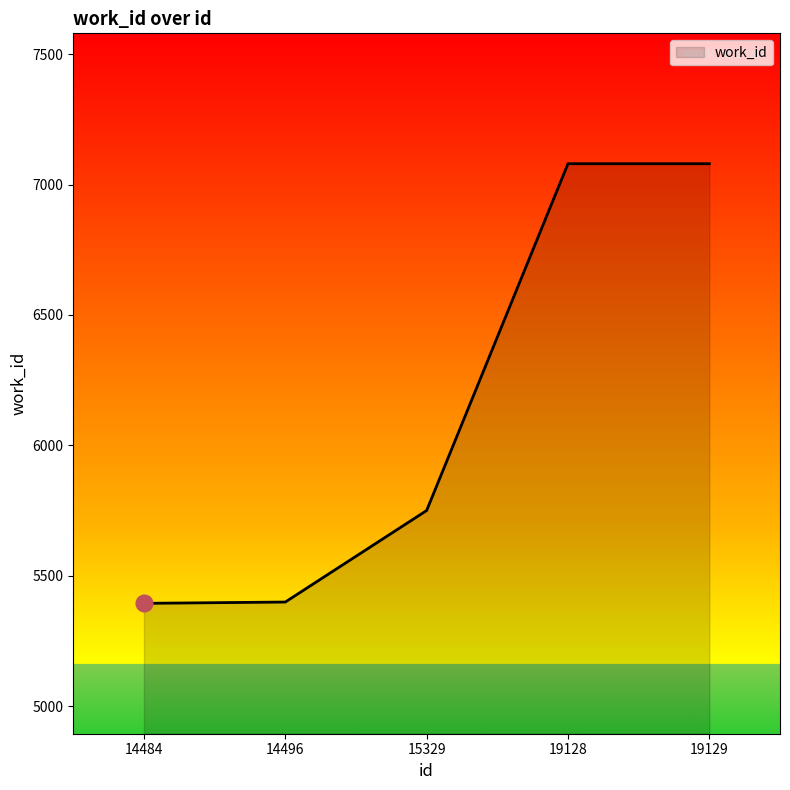

Approximately how many times larger is the value at 19128 compared to 19129?

1.0